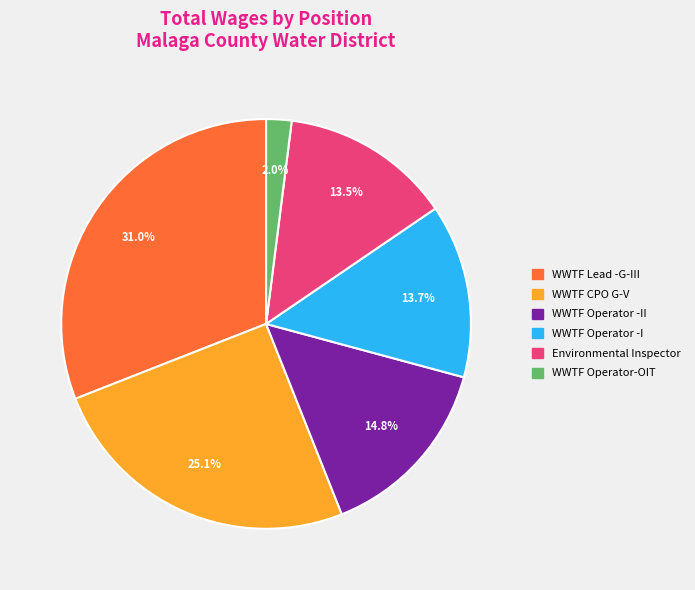

Is there any slice that represents more than half of the pie?

No